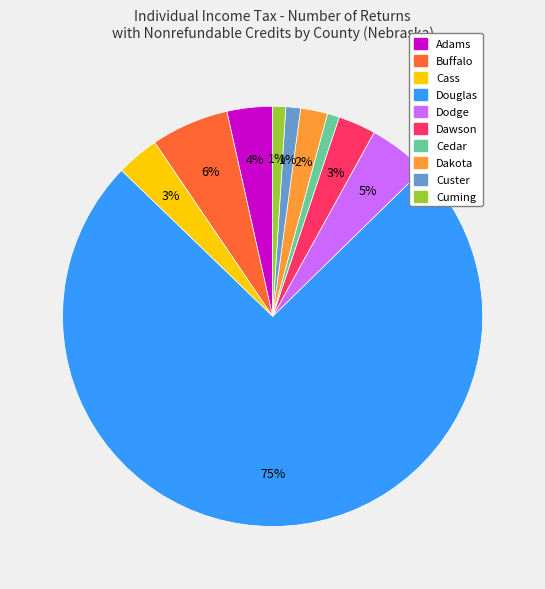

Does any single category account for the majority?

Yes